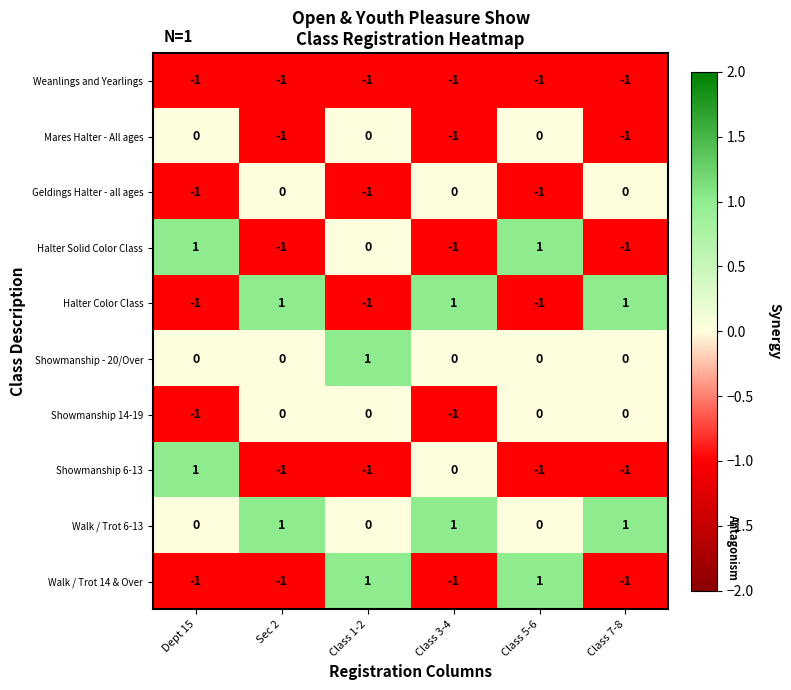

How many Walk / Trot 6-13 values are between 0 and 1?

6